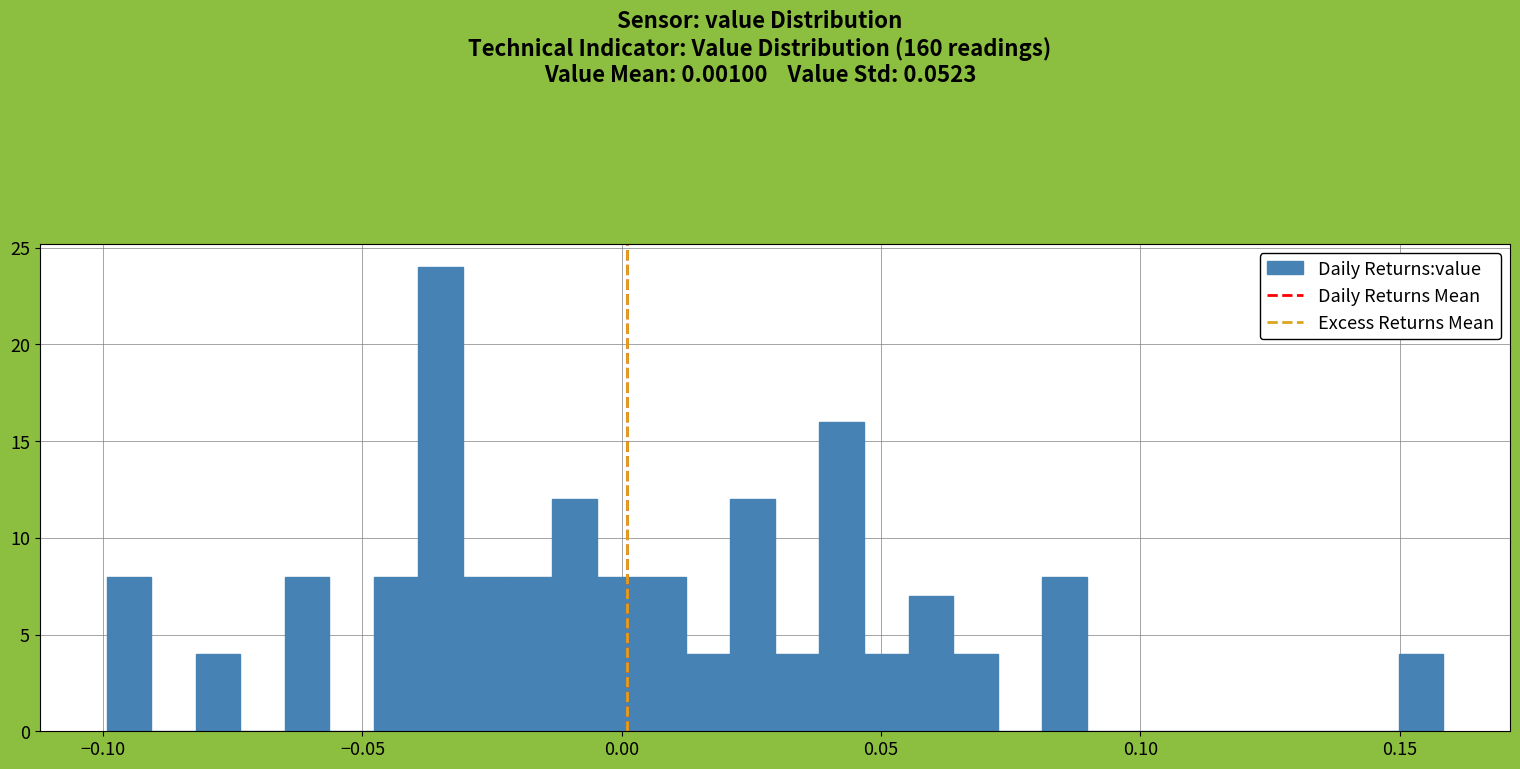

Read against the x-axis, roughly where is the centre of the tallest bar?

-0.035